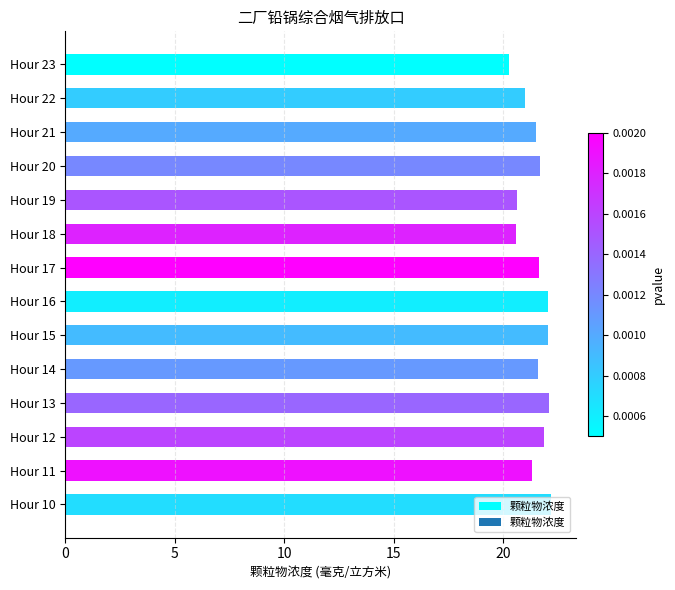

What is the sum of all values?

300.4